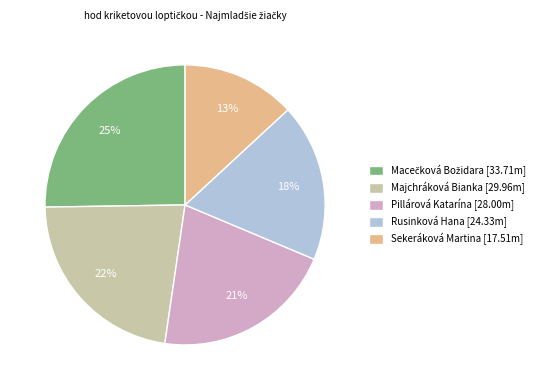

To the nearest percent, what percentage of the pie is Rusinková Hana [24.33m]?

18%